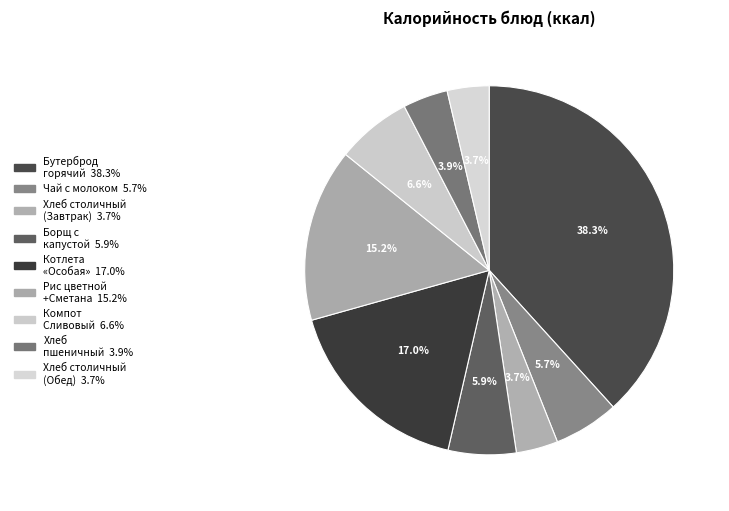

Which slice is the smallest?

Хлеб столичный (Завтрак)